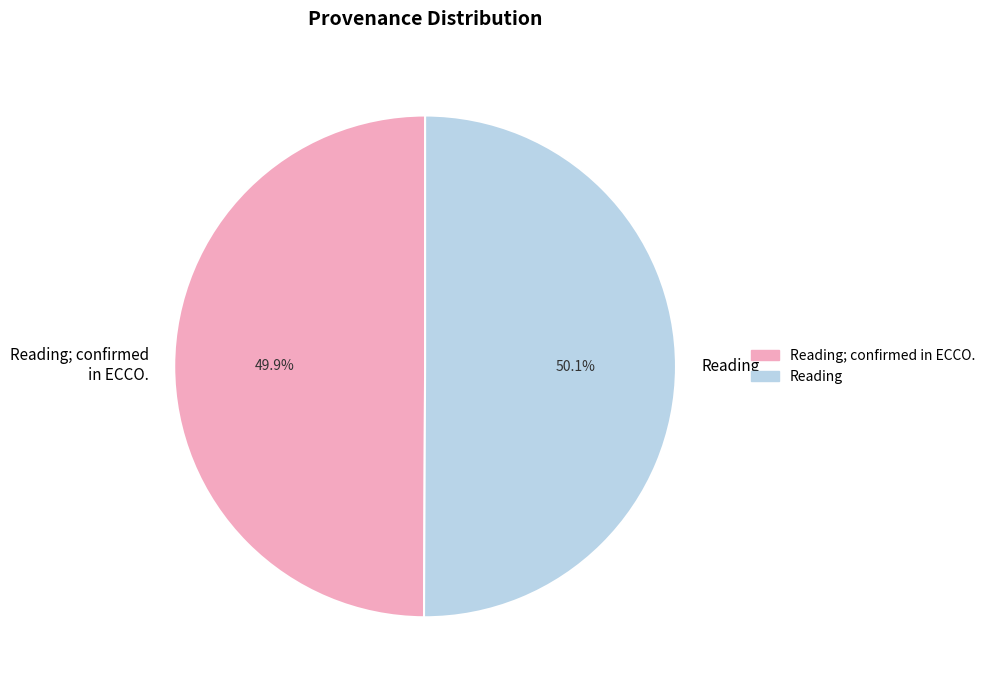

How much of the chart is everything except Reading?

49.9%